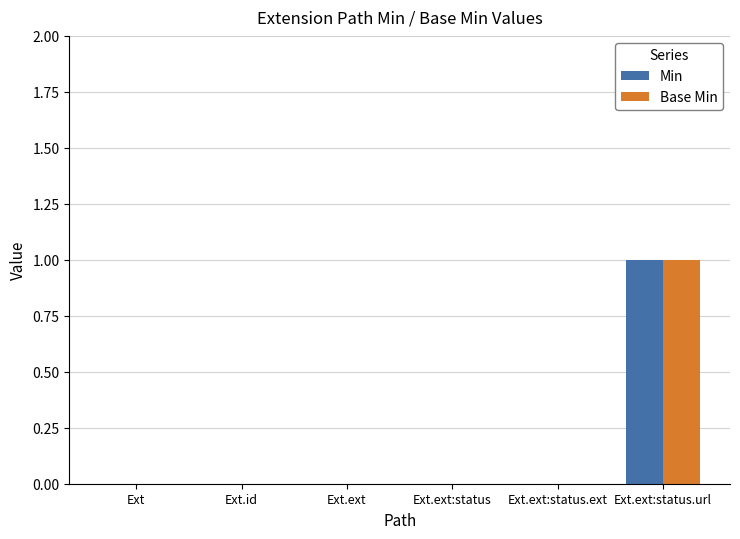

Is it true that Base Min equals 0 at Ext.ext:status?

True